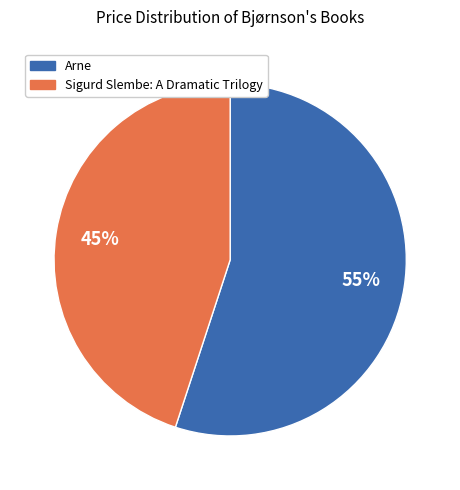

To the nearest percent, what is the average slice percentage?

50%